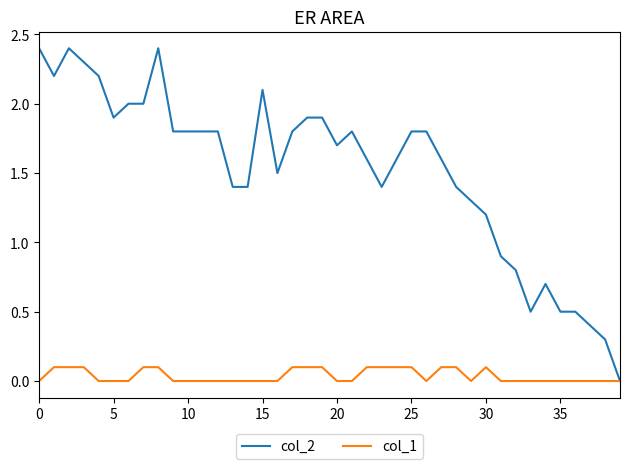

Which series has the largest total across all categories?

col_2